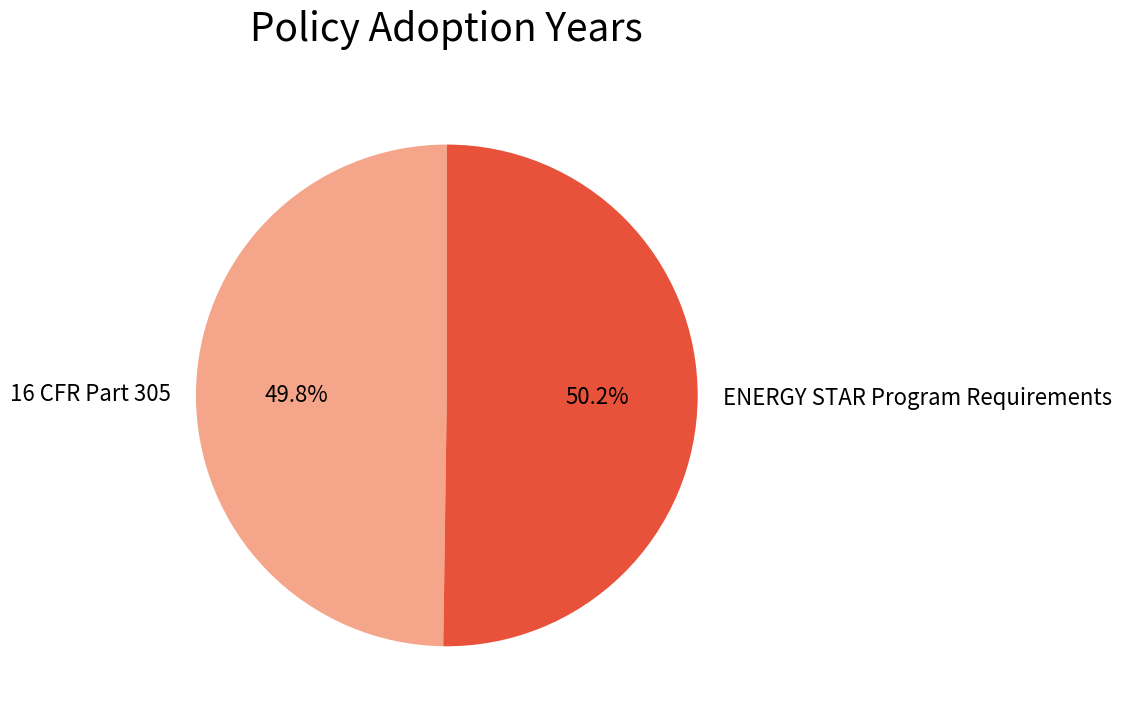

Is there a majority slice in this chart?

Yes